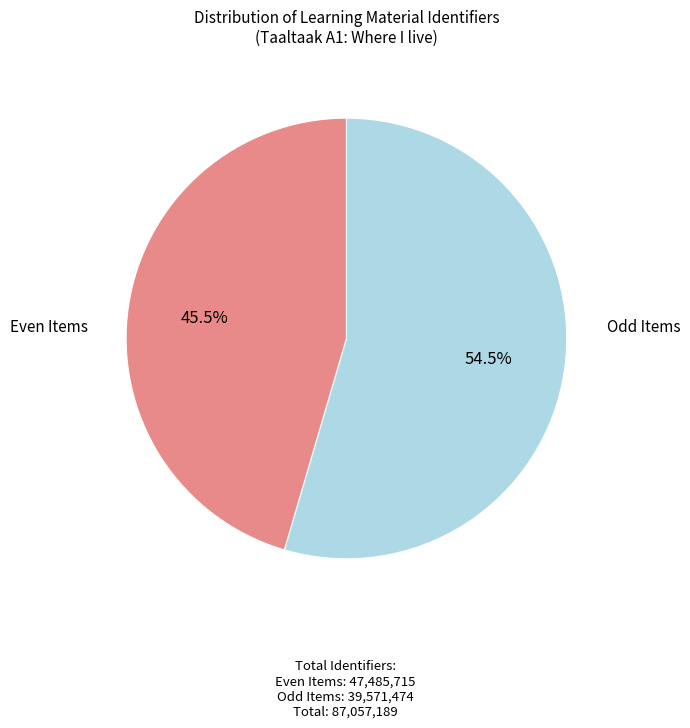

Is there a majority slice in this chart?

Yes